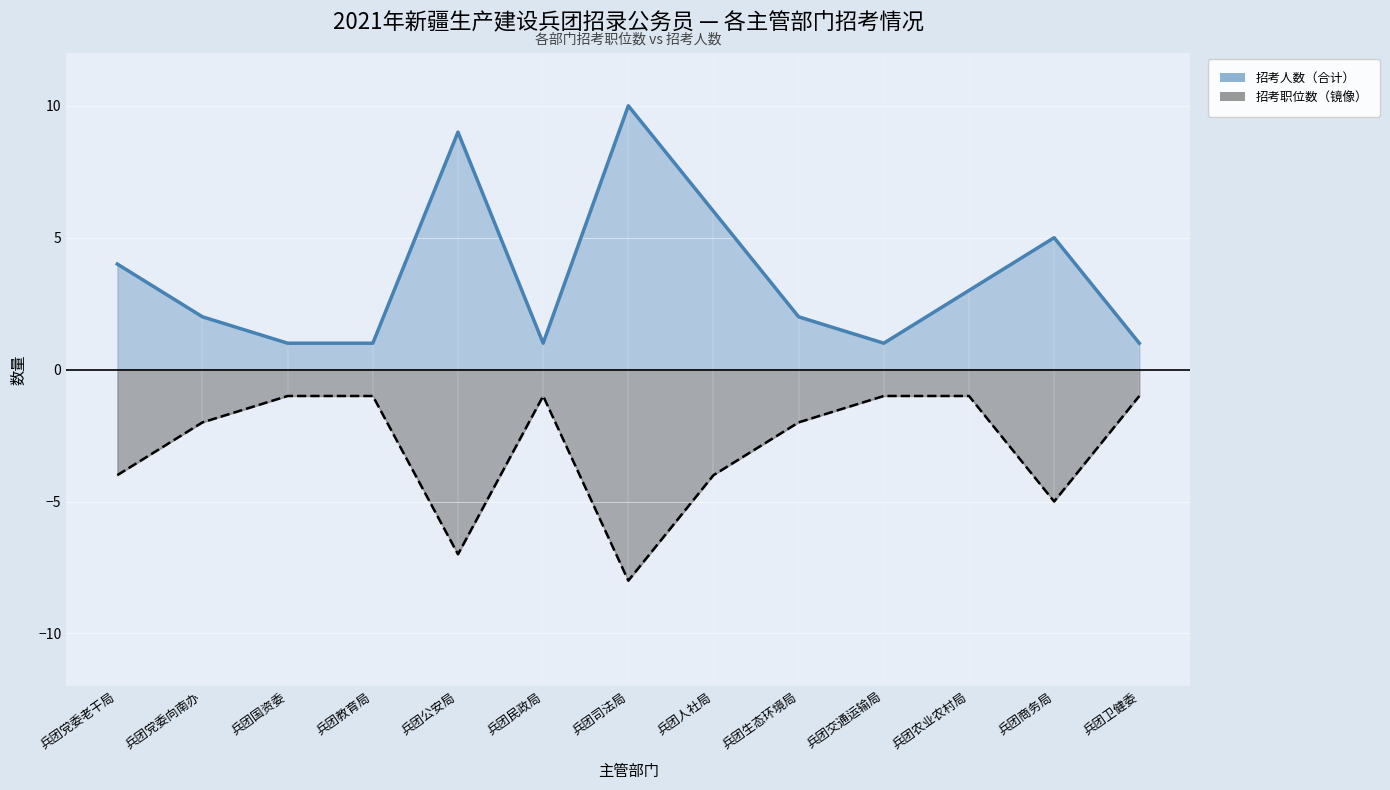

Reading left to right, extract all data points from this chart.

招考人数（合计）_line: 兵团党委老干局=4	兵团党委向南办=2	兵团国资委=1	兵团教育局=1	兵团公安局=9	兵团民政局=1	兵团司法局=10	兵团人社局=6	兵团生态环境局=2	兵团交通运输局=1	兵团农业农村局=3	兵团商务局=5	兵团卫健委=1
招考职位数（镜像）_line: 兵团党委老干局=-4	兵团党委向南办=-2	兵团国资委=-1	兵团教育局=-1	兵团公安局=-7	兵团民政局=-1	兵团司法局=-8	兵团人社局=-4	兵团生态环境局=-2	兵团交通运输局=-1	兵团农业农村局=-1	兵团商务局=-5	兵团卫健委=-1